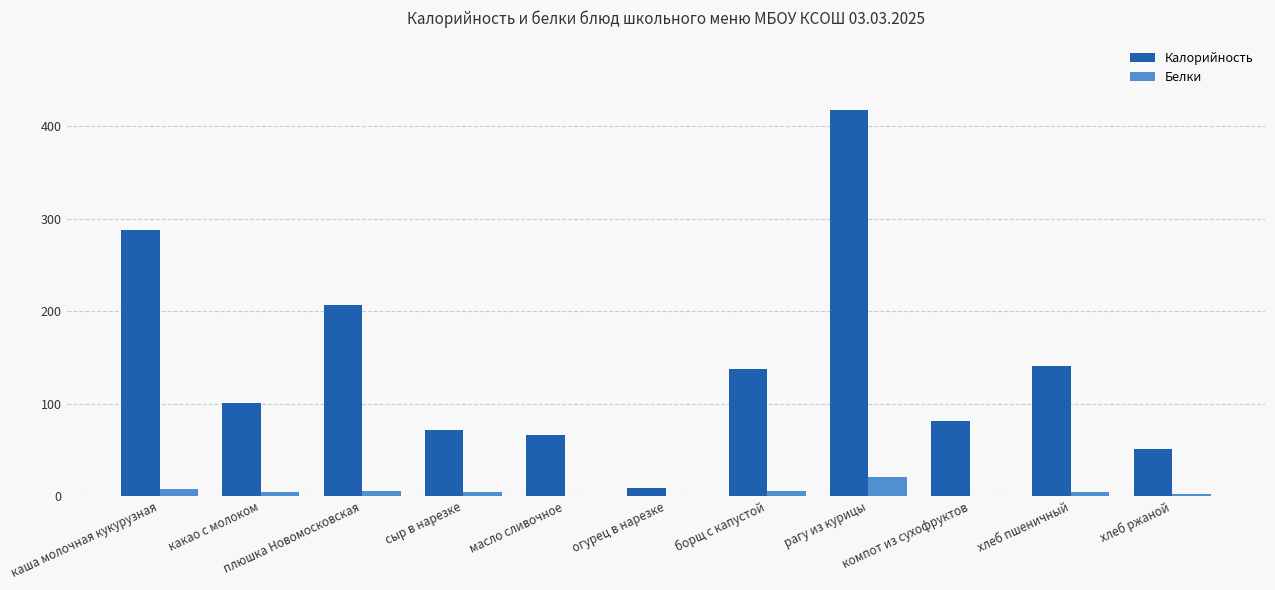

Which series has the largest total across all categories?

Калорийность